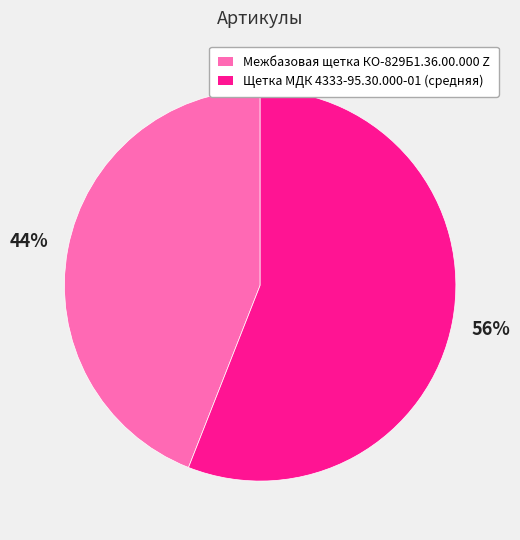

The Щетка МДК 4333-95.30.000-01 (средняя) slice represents 67% of the pie. True or false?

False